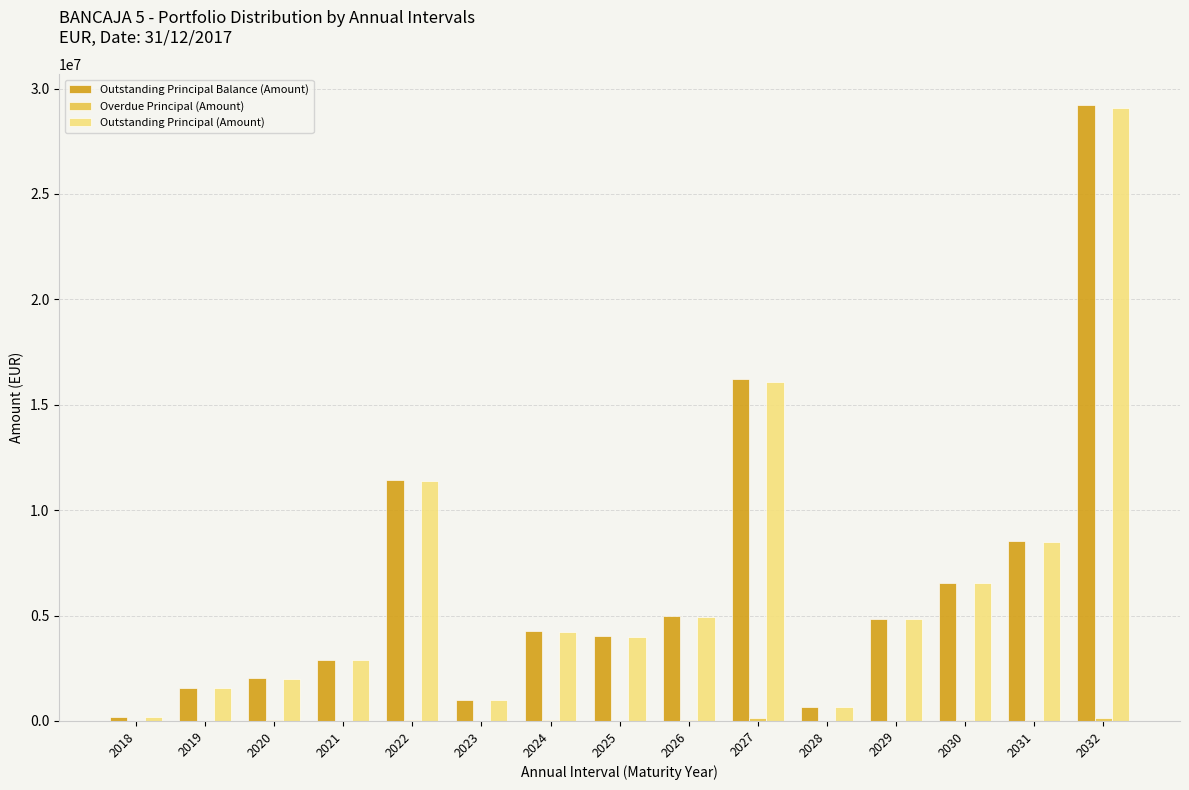

Is it true that Outstanding Principal Balance (Amount) equals 7513074.7 at 2026?

False